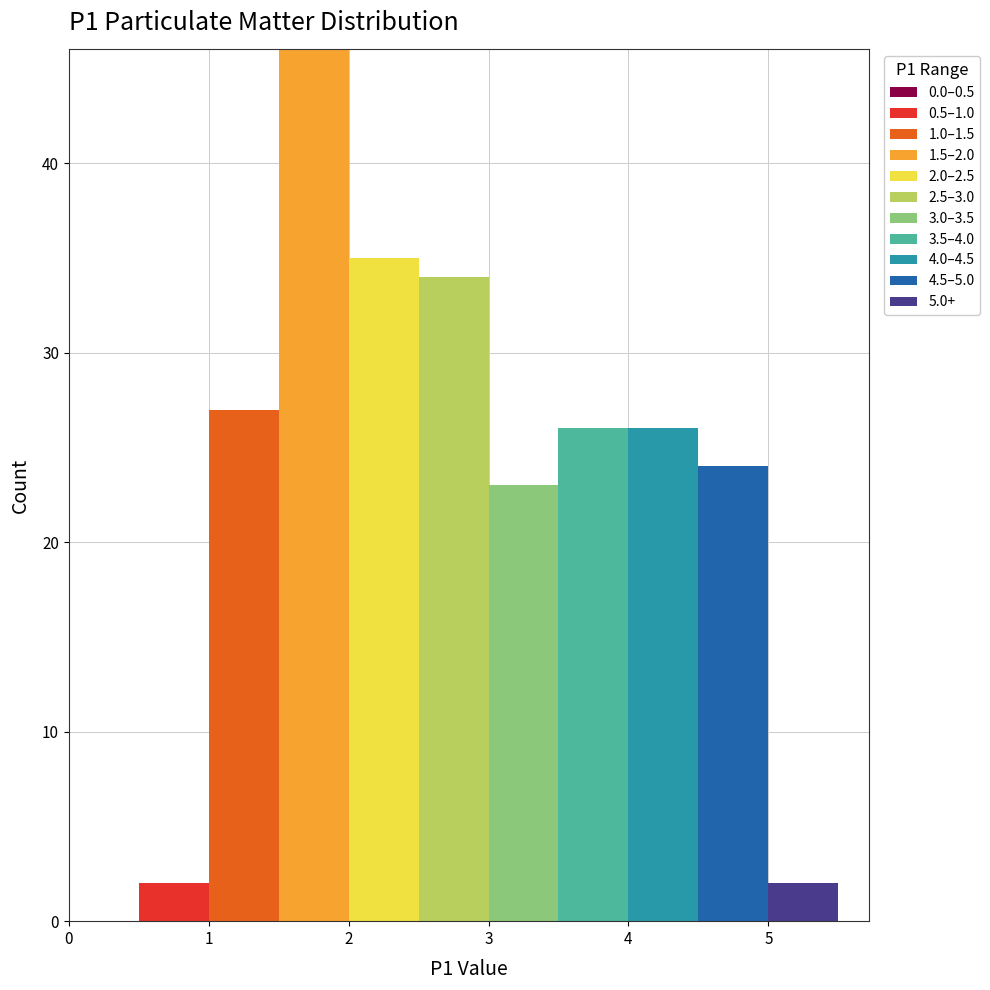

Which range on the x-axis has the tallest stacked bar (by total height)?

1.5 to 2.0